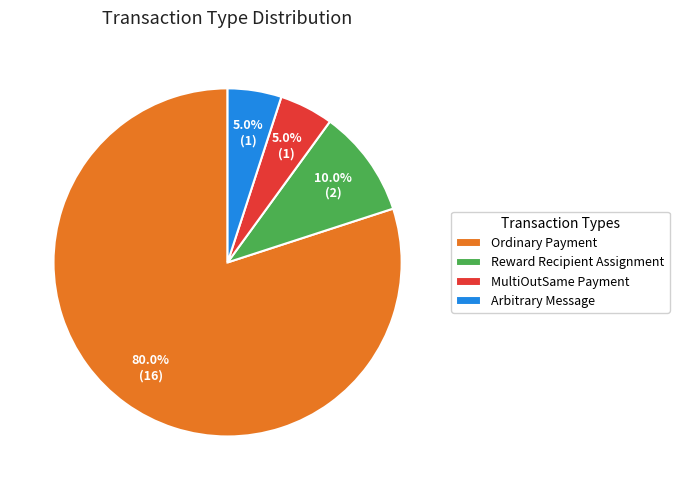

To the nearest percent, what is the difference between the largest and smallest slice percentages?

75%